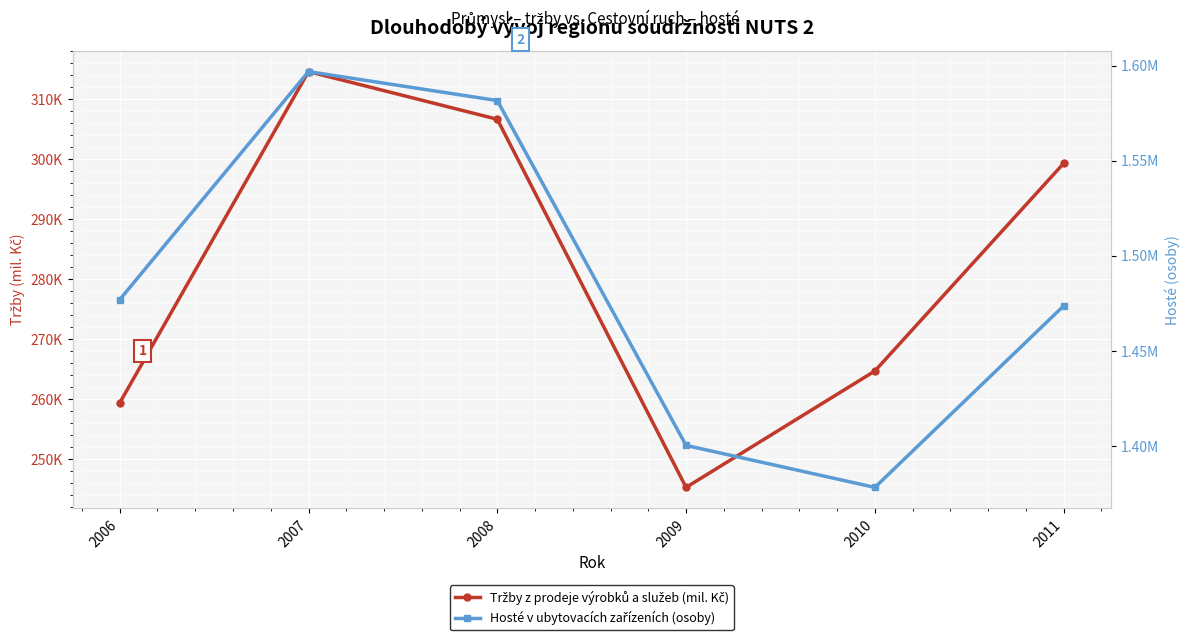

Reading left to right, transcribe all the data shown in this chart.

Tržby z prodeje výrobků a služeb (mil. Kč): 2006=259353.1	2007=314578.7	2008=306630.9	2009=245259.0	2010=264659.5	2011=299275.4
Hosté v ubytovacích zařízeních (osoby): 2006=1476978.0	2007=1596815.0	2008=1581590.0	2009=1400355.0	2010=1378295.0	2011=1473681.0